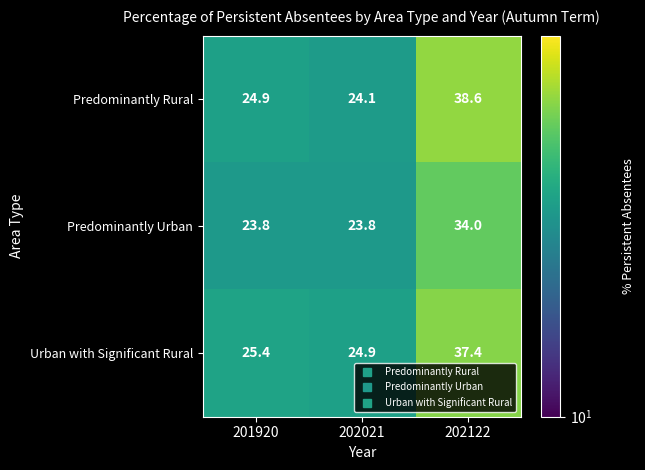

What is the sum of the Urban with Significant Rural values at 202122 and 202021?

62.3